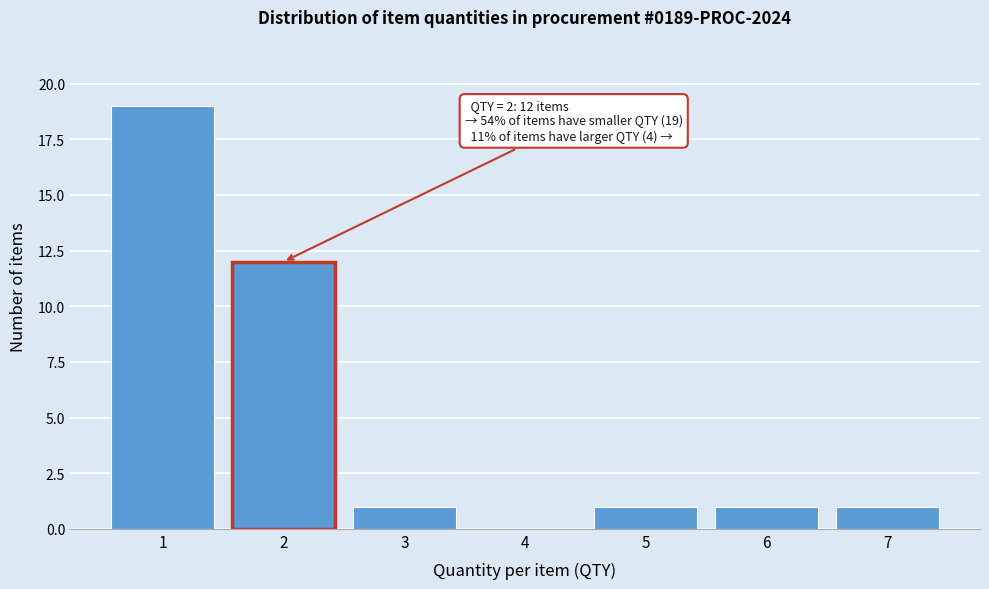

Over which range of the x-axis is the bar tallest?

0.5 to 1.5